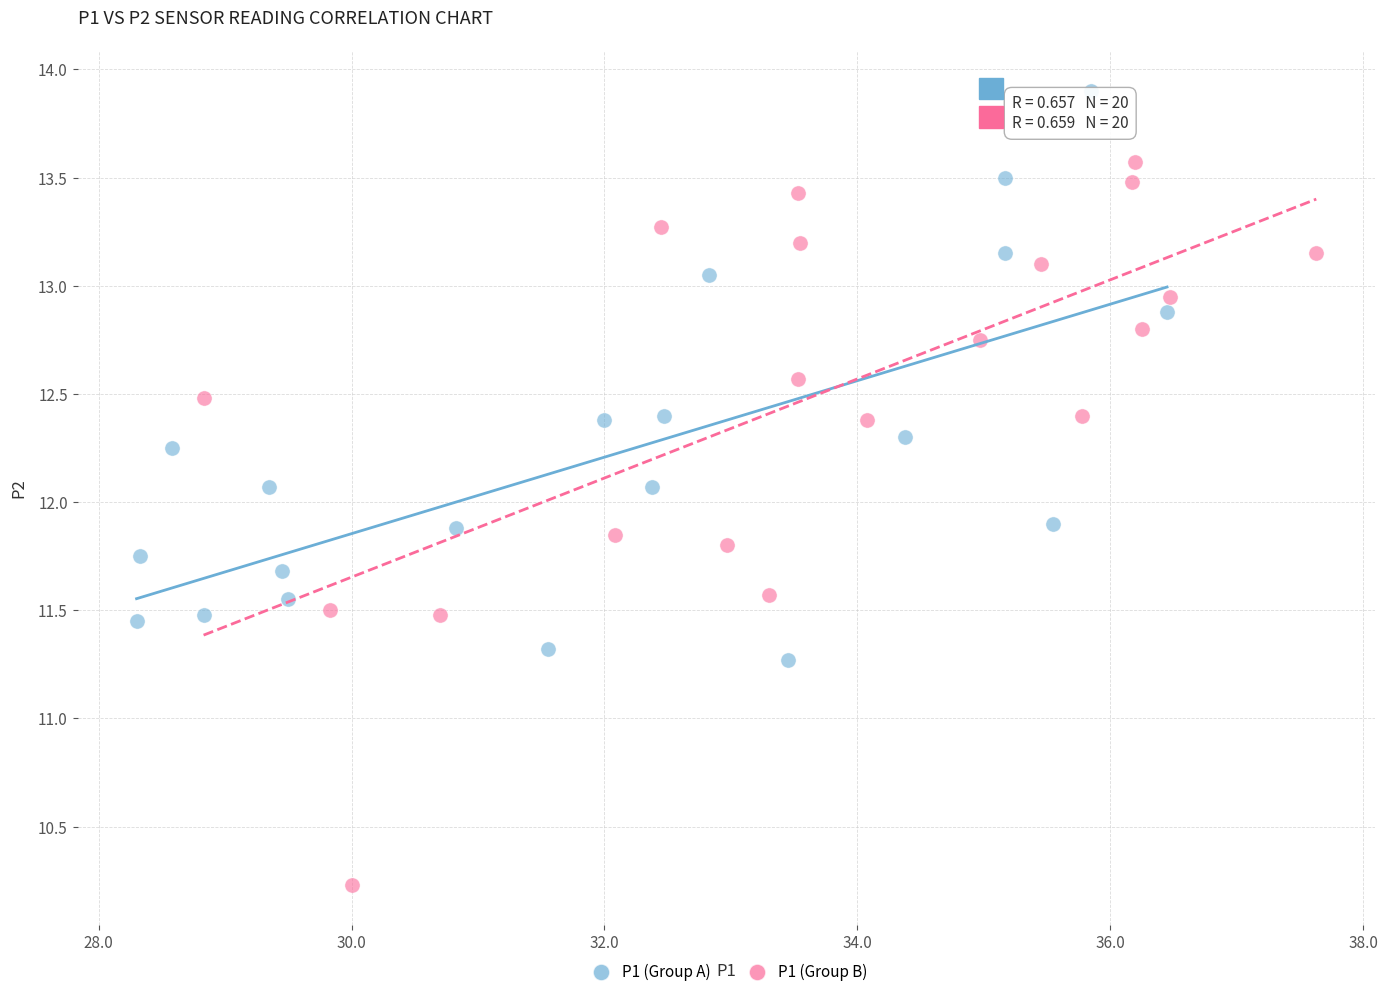

Which series contains the highest Y value?

P1 (Group A)